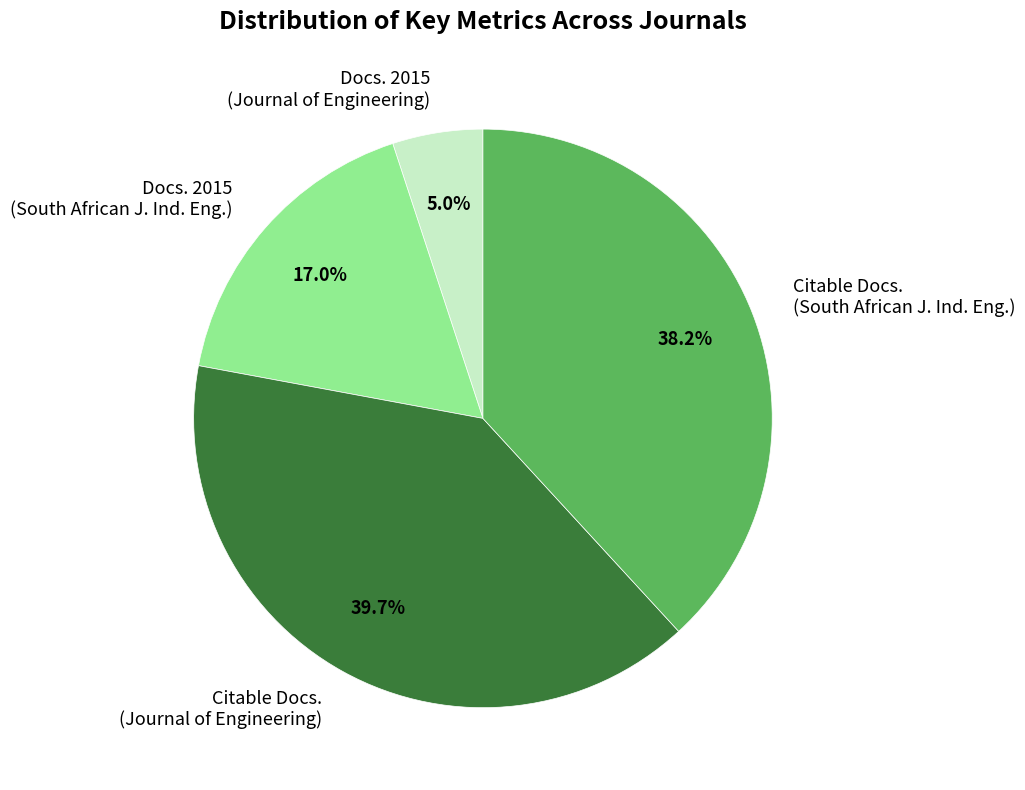

What is the largest slice in the pie chart?

Citable Docs. (Journal of Engineering)